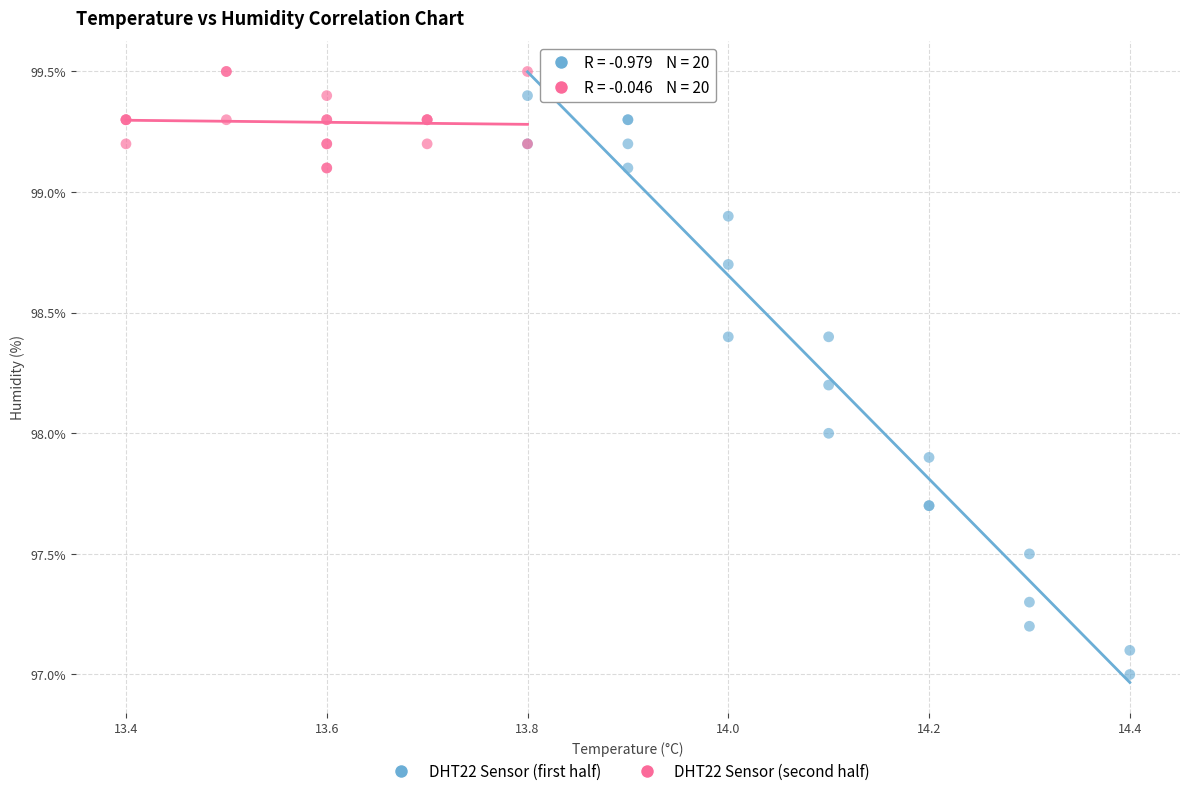

Which series contains the lowest Y value?

DHT22 Sensor (first half)